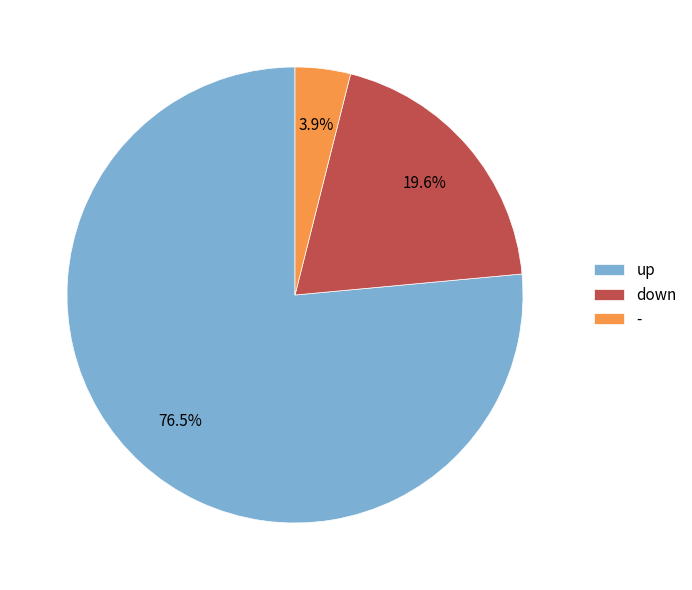

Which slice represents more than half of the pie?

up